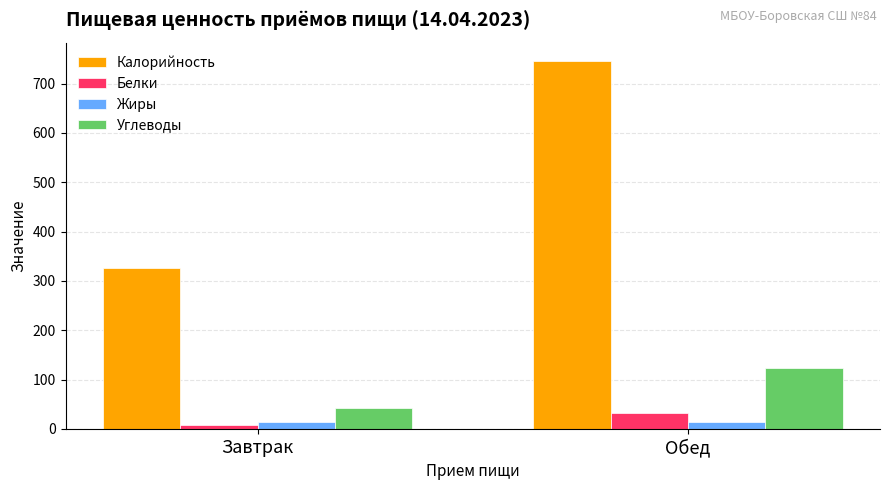

What is the highest value of the Углеводы series?

122.8